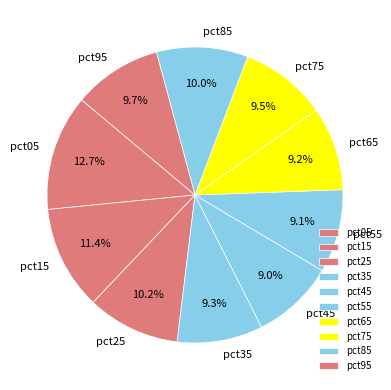

To the nearest percent, what is the difference between the largest and smallest slice percentages?

4%